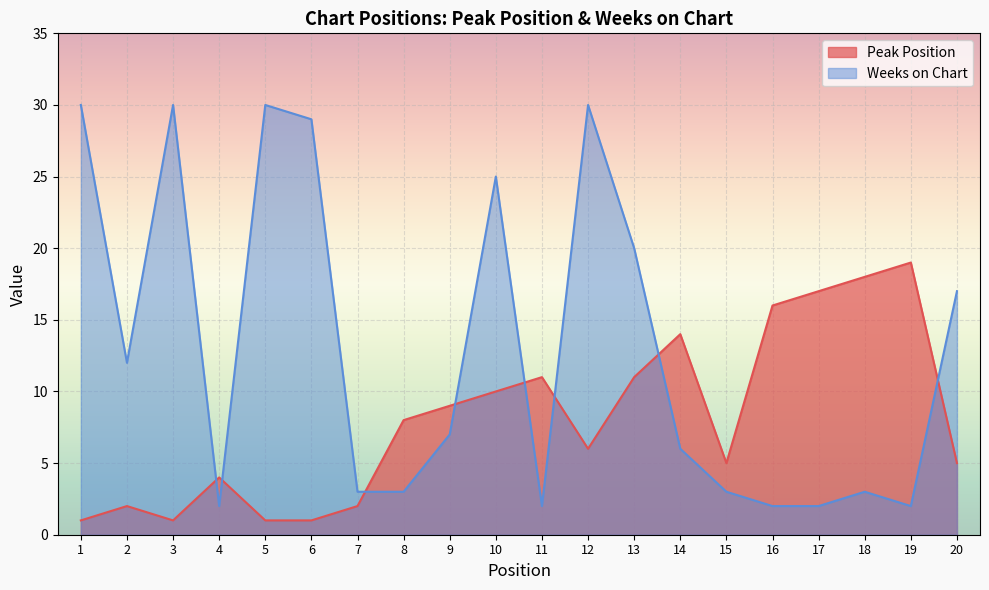

Rank the series by their maximum value, from highest to lowest.

Weeks on Chart, Peak Position